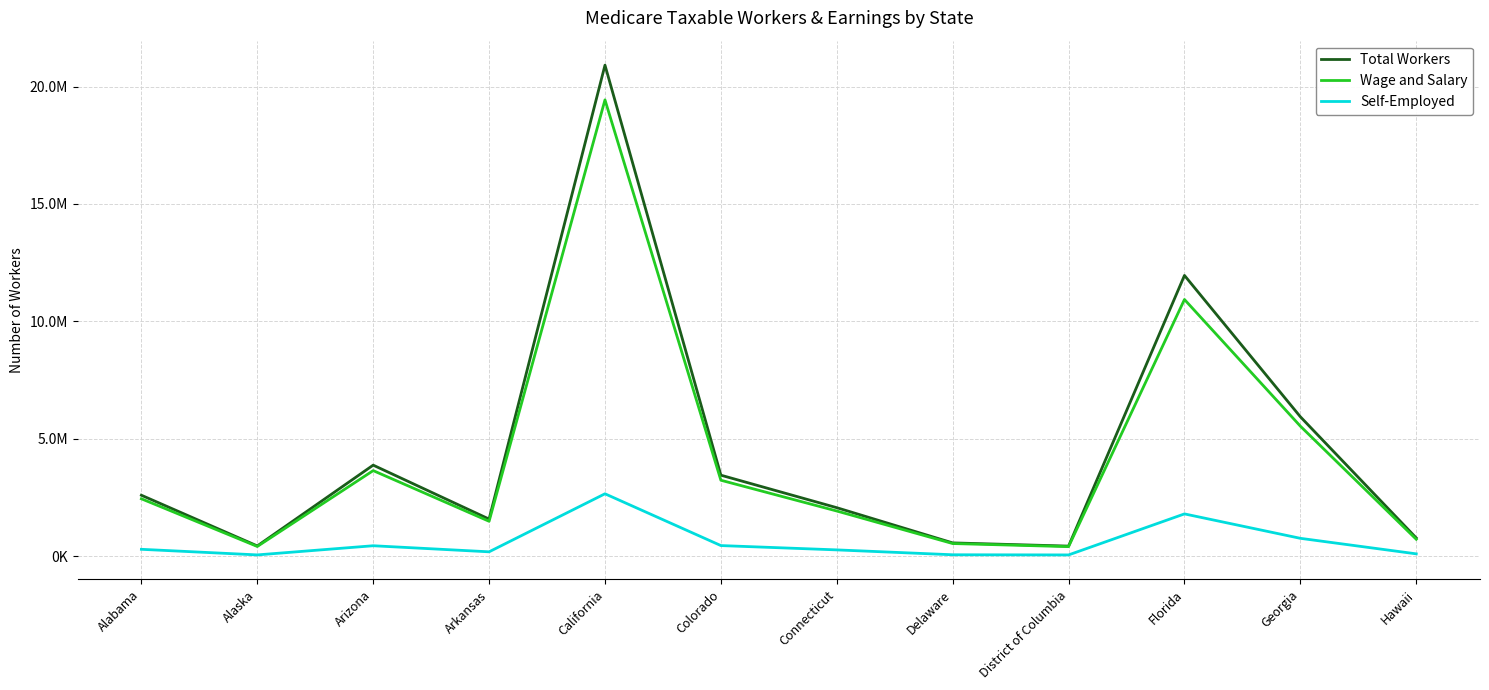

Which series has the widest spread of values?

Total Workers